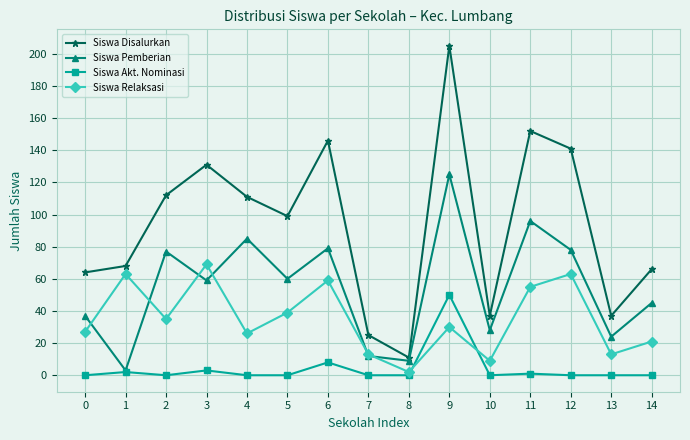

True or false: Siswa Akt. Nominasi and Siswa Disalurkan cross at least once.

False